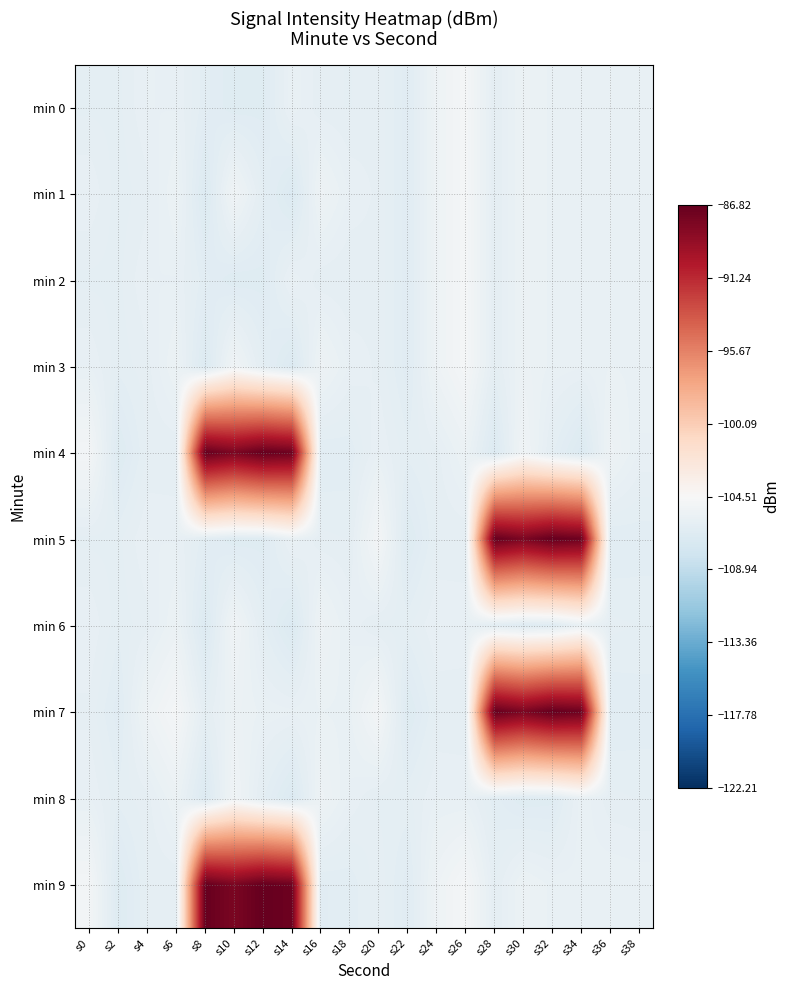

Reading left to right, list all the values displayed in this chart.

min 0: s0=-106.2	s2=-106.2	s4=-105.9	s6=-105.9	s8=-106.4	s10=-106.7	s12=-106.7	s14=-105.8	s16=-106.1	s18=-106.2	s20=-106.1	s22=-106.5	s24=-105.4	s26=-104.8	s28=-106.2	s30=-105.6	s32=-105.8	s34=-105.9	s36=-105.8	s38=-105.8
min 1: s0=-105.9	s2=-106.3	s4=-106.1	s6=-105.6	s8=-106.9	s10=-105.2	s12=-106.3	s14=-107.0	s16=-105.4	s18=-105.9	s20=-106.1	s22=-106.5	s24=-105.4	s26=-104.8	s28=-106.2	s30=-105.6	s32=-105.8	s34=-105.9	s36=-105.8	s38=-105.8
min 2: s0=-106.2	s2=-106.2	s4=-105.9	s6=-105.9	s8=-106.4	s10=-106.7	s12=-106.7	s14=-105.8	s16=-106.1	s18=-106.2	s20=-106.1	s22=-106.5	s24=-105.4	s26=-104.8	s28=-106.2	s30=-105.6	s32=-105.8	s34=-105.9	s36=-105.8	s38=-105.8
min 3: s0=-105.9	s2=-106.3	s4=-106.1	s6=-105.6	s8=-106.9	s10=-105.2	s12=-106.3	s14=-107.0	s16=-105.4	s18=-105.9	s20=-106.1	s22=-106.5	s24=-105.4	s26=-104.8	s28=-106.2	s30=-105.6	s32=-105.8	s34=-105.9	s36=-105.8	s38=-105.8
min 4: s0=-104.9	s2=-106.8	s4=-106.2	s6=-106.2	s8=-86.9	s10=-87.8	s12=-86.8	s14=-87.2	s16=-106.5	s18=-106.4	s20=-105.9	s22=-106.3	s24=-106.1	s26=-105.6	s28=-106.9	s30=-105.2	s32=-106.3	s34=-107.0	s36=-105.4	s38=-105.9
min 5: s0=-106.2	s2=-106.2	s4=-105.9	s6=-105.9	s8=-106.4	s10=-106.7	s12=-106.7	s14=-105.8	s16=-106.1	s18=-106.2	s20=-104.9	s22=-106.8	s24=-106.2	s26=-106.2	s28=-86.9	s30=-87.8	s32=-86.8	s34=-87.2	s36=-106.5	s38=-106.4
min 6: s0=-105.9	s2=-106.3	s4=-106.1	s6=-105.6	s8=-106.9	s10=-105.2	s12=-106.3	s14=-107.0	s16=-105.4	s18=-105.9	s20=-106.2	s22=-106.2	s24=-105.9	s26=-105.9	s28=-106.4	s30=-106.7	s32=-106.7	s34=-105.8	s36=-106.1	s38=-106.2
min 7: s0=-106.1	s2=-106.5	s4=-105.4	s6=-104.8	s8=-106.2	s10=-105.6	s12=-105.8	s14=-105.9	s16=-105.8	s18=-105.8	s20=-104.9	s22=-106.8	s24=-106.2	s26=-106.2	s28=-86.9	s30=-87.8	s32=-86.8	s34=-87.2	s36=-106.5	s38=-106.4
min 8: s0=-105.9	s2=-106.3	s4=-106.1	s6=-105.6	s8=-106.9	s10=-105.2	s12=-106.3	s14=-107.0	s16=-105.4	s18=-105.9	s20=-106.2	s22=-106.2	s24=-105.9	s26=-105.9	s28=-106.4	s30=-106.7	s32=-106.7	s34=-105.8	s36=-106.1	s38=-106.2
min 9: s0=-104.9	s2=-106.8	s4=-106.2	s6=-106.2	s8=-86.9	s10=-87.8	s12=-86.8	s14=-87.2	s16=-106.5	s18=-106.4	s20=-106.1	s22=-106.5	s24=-105.4	s26=-104.8	s28=-106.2	s30=-105.6	s32=-105.8	s34=-105.9	s36=-105.8	s38=-105.8